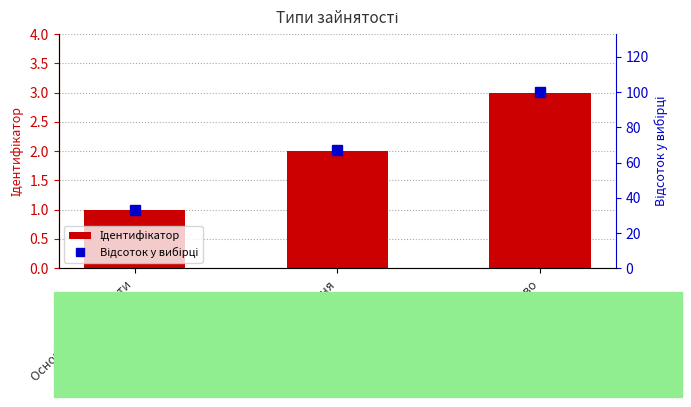

What is the minimum value shown in the chart?

1